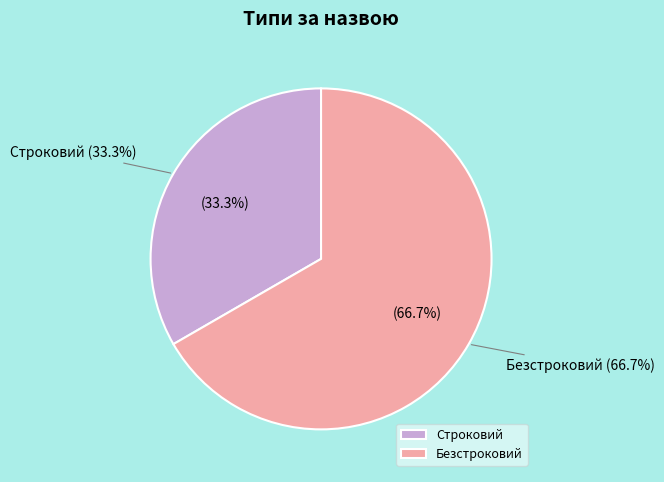

To the nearest percent, what is the average slice percentage?

50%